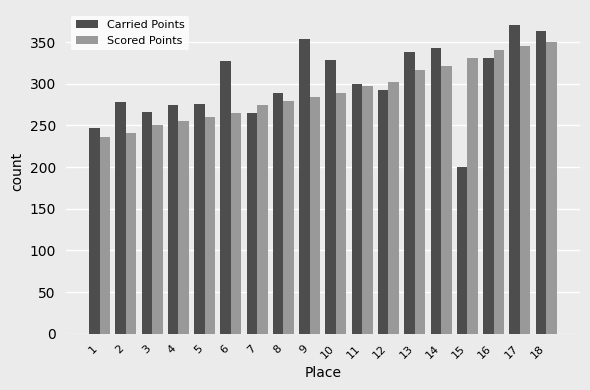

List the series in order of their overall mean, highest first.

Carried Points, Scored Points